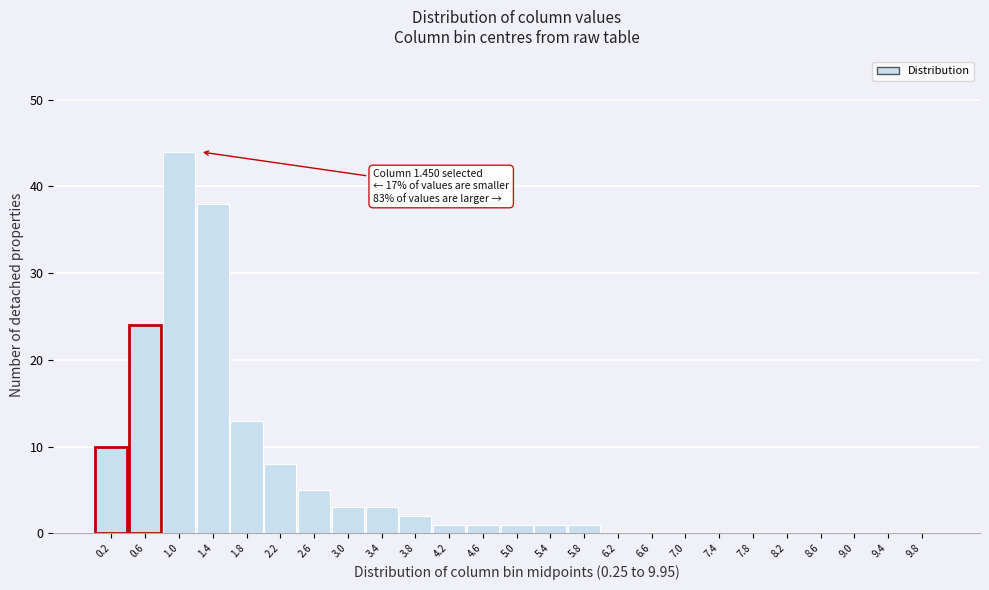

Reading left to right, transcribe all the data shown in this chart.

0.2=10	0.6=24	1.0=44	1.4=38	1.8=13	2.2=8	2.6=5	3.0=3	3.4=3	3.8=2	4.2=1	4.6=1	5.0=1	5.4=1	5.8=1	6.2=0	6.6=0	7.0=0	7.4=0	7.8=0	8.2=0	8.6=0	9.0=0	9.4=0	9.8=0